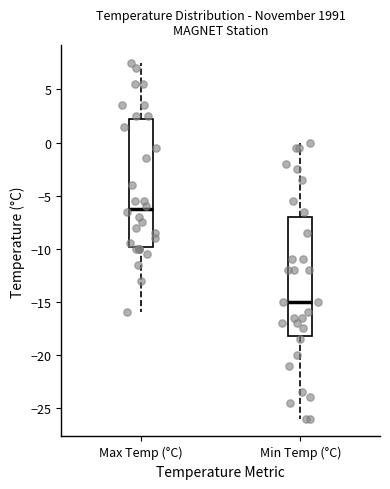

Which box's median line is the lowest?

Min Temp (°C)